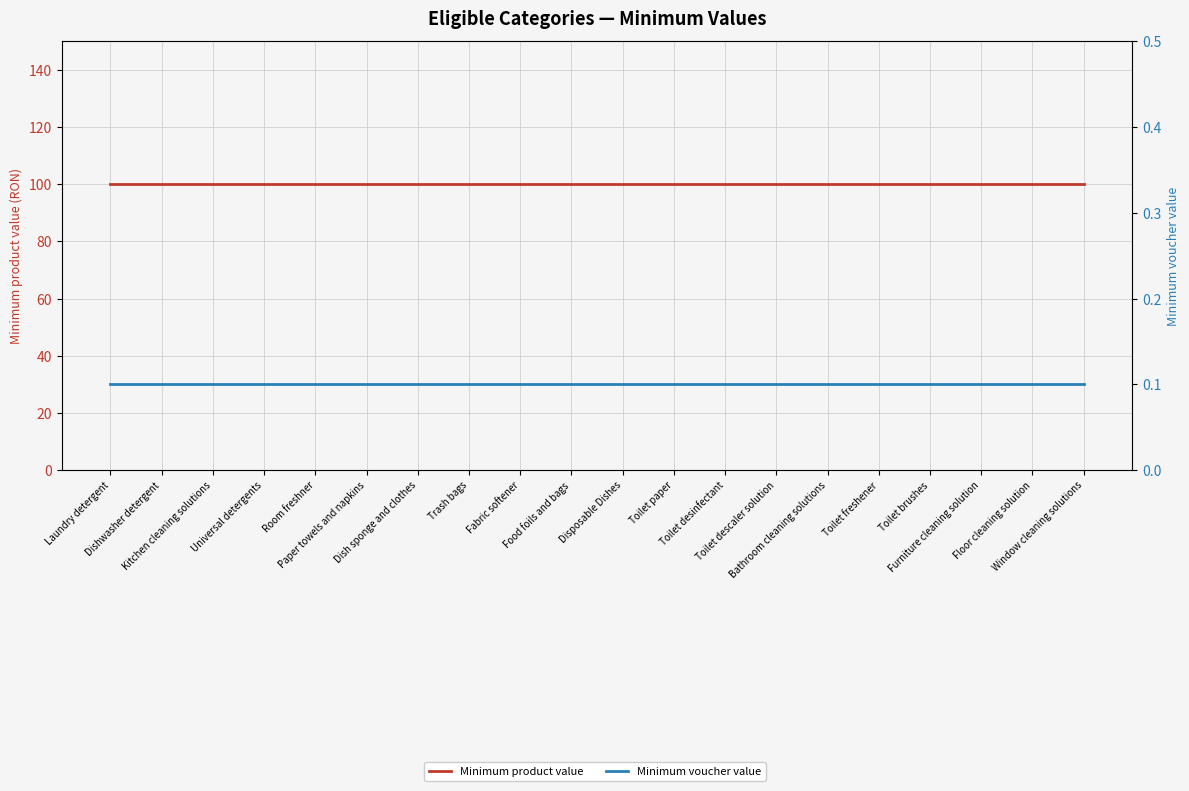

Reading left to right, extract all data points from this chart.

Minimum product value: Laundry detergent=100.0	Dishwasher detergent=100.0	Kitchen cleaning solutions=100.0	Universal detergents=100.0	Room freshner=100.0	Paper towels and napkins=100.0	Dish sponge and clothes=100.0	Trash bags=100.0	Fabric softener=100.0	Food foils and bags=100.0	Disposable Dishes=100.0	Toilet paper=100.0	Toilet desinfectant=100.0	Toilet descaler solution=100.0	Bathroom cleaning solutions=100.0	Toilet freshener=100.0	Toilet brushes=100.0	Furniture cleaning solution=100.0	Floor cleaning solution=100.0	Window cleaning solutions=100.0
Minimum voucher value: Laundry detergent=0.1	Dishwasher detergent=0.1	Kitchen cleaning solutions=0.1	Universal detergents=0.1	Room freshner=0.1	Paper towels and napkins=0.1	Dish sponge and clothes=0.1	Trash bags=0.1	Fabric softener=0.1	Food foils and bags=0.1	Disposable Dishes=0.1	Toilet paper=0.1	Toilet desinfectant=0.1	Toilet descaler solution=0.1	Bathroom cleaning solutions=0.1	Toilet freshener=0.1	Toilet brushes=0.1	Furniture cleaning solution=0.1	Floor cleaning solution=0.1	Window cleaning solutions=0.1